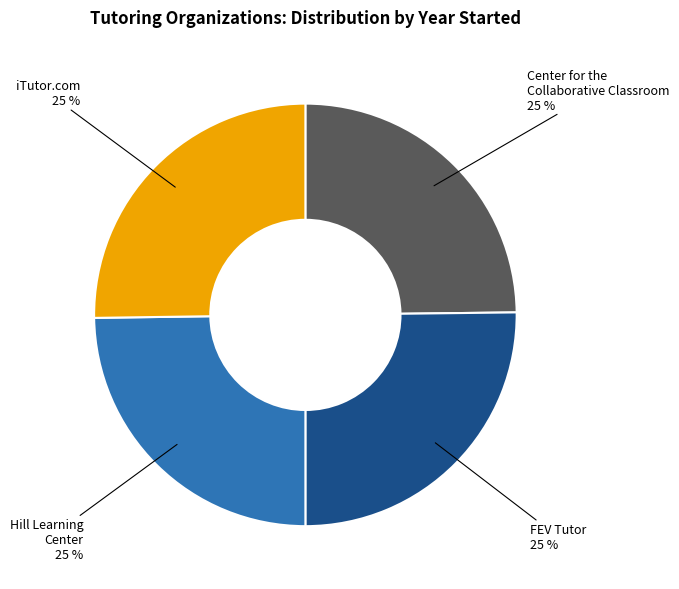

To the nearest percent, what is the average slice percentage?

25%